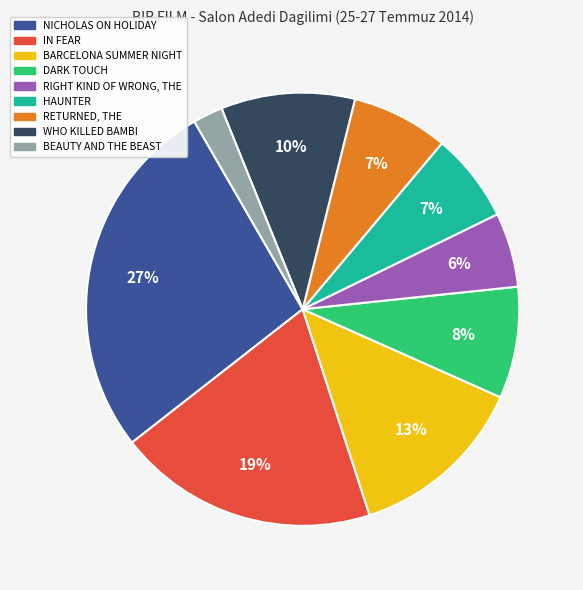

True or false: BEAUTY AND THE BEAST accounts for 13% of the total.

False